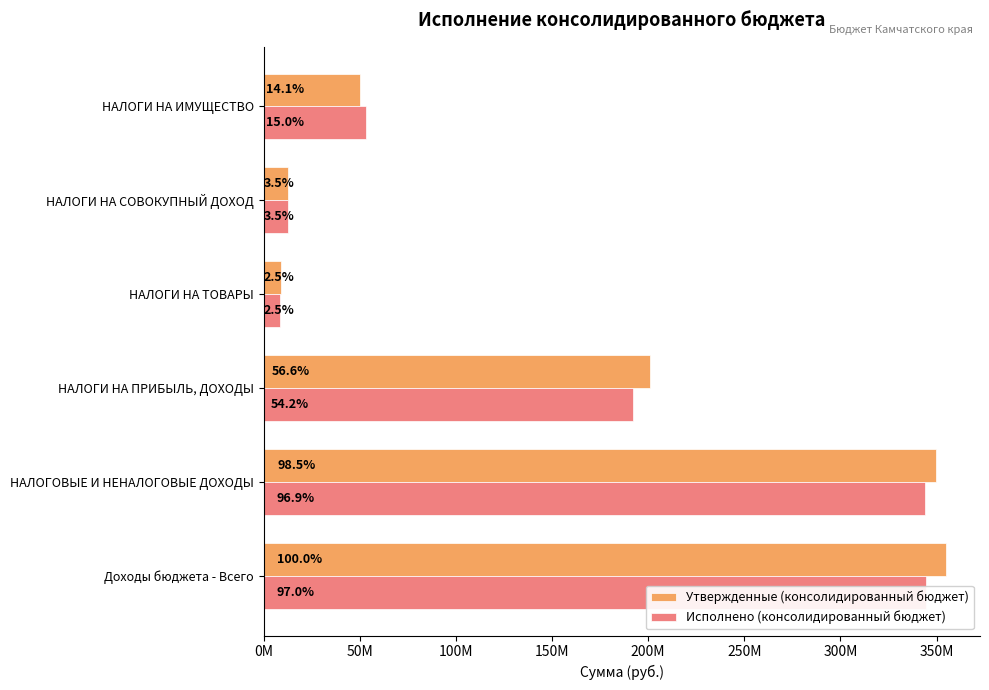

Between НАЛОГИ НА ТОВАРЫ and НАЛОГИ НА СОВОКУПНЫЙ ДОХОД, which series saw the biggest shift?

Исполнено (консолидированный бюджет)